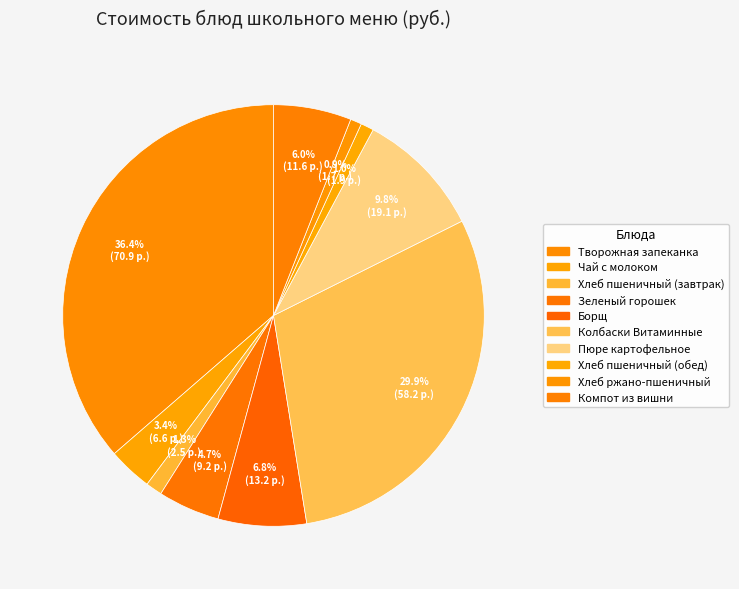

How many segments does this pie chart have?

10